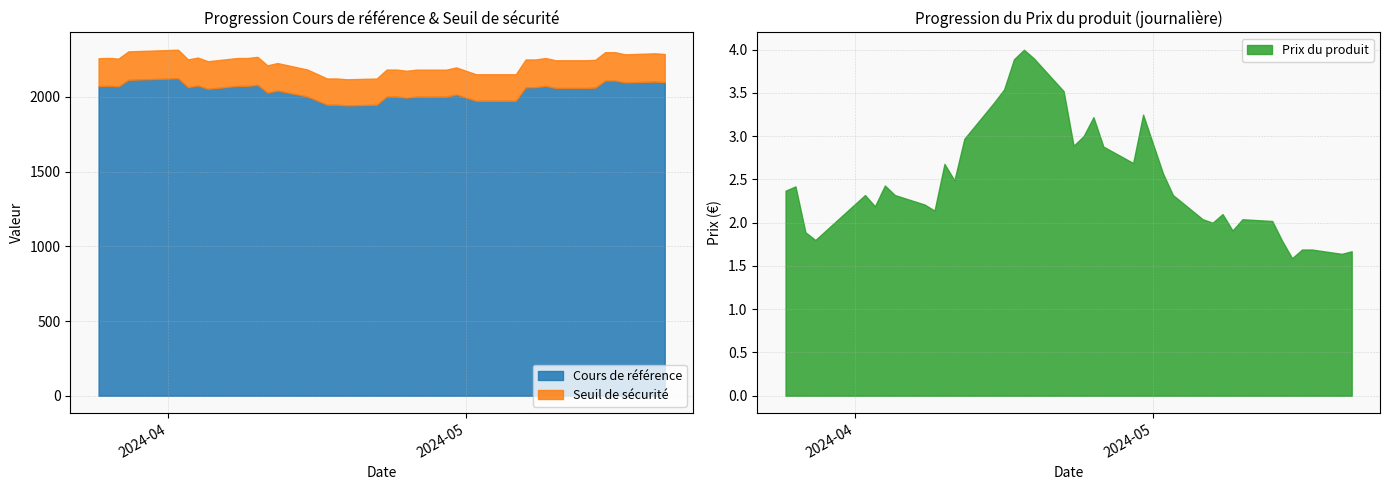

How many interior local valleys does the Prix du produit series have?

10